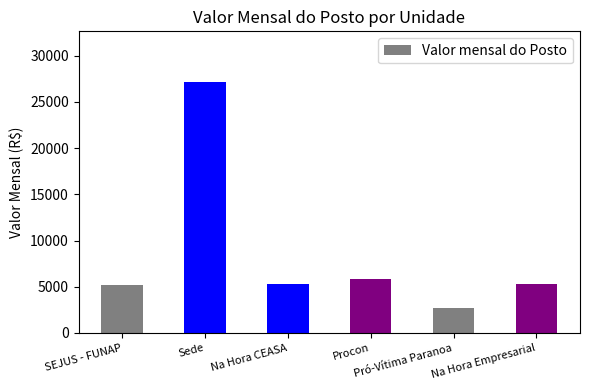

What is the value of the 1st bar from the left?

5201.2